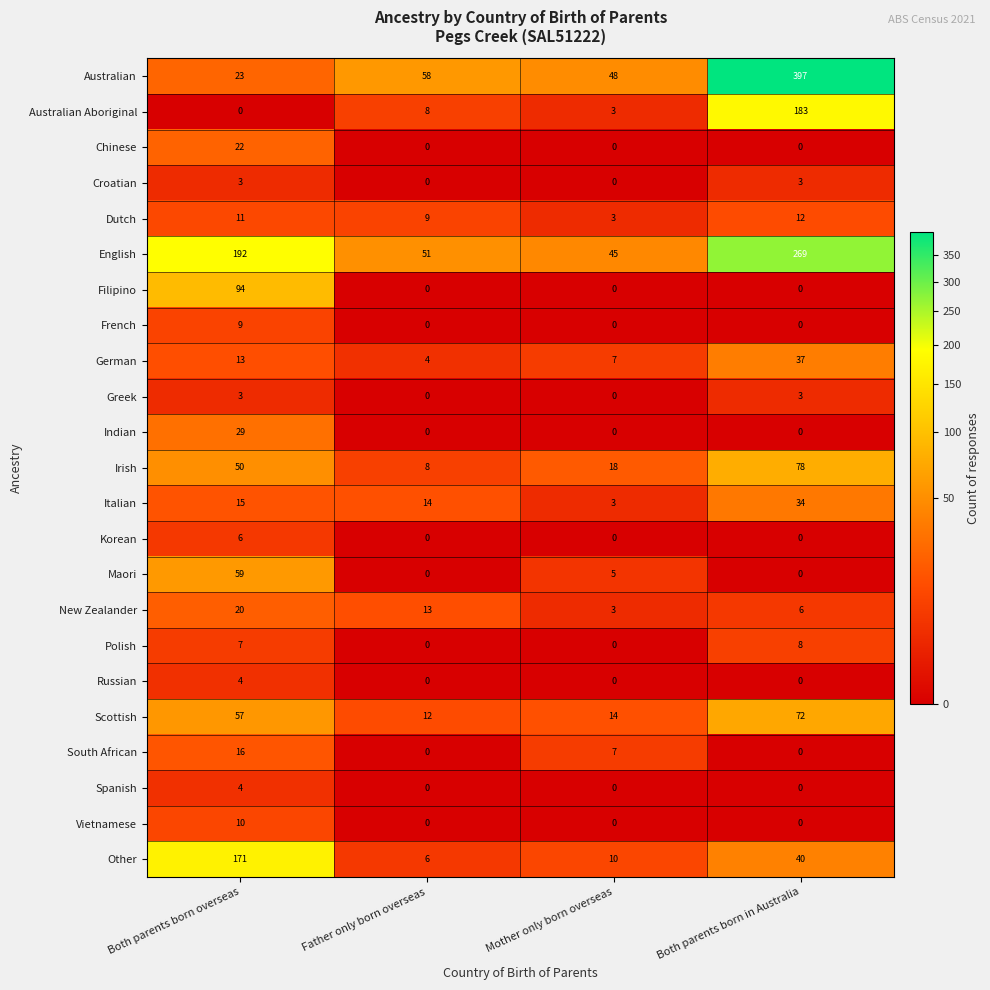

At which label does South African first exceed 7?

Both parents born overseas